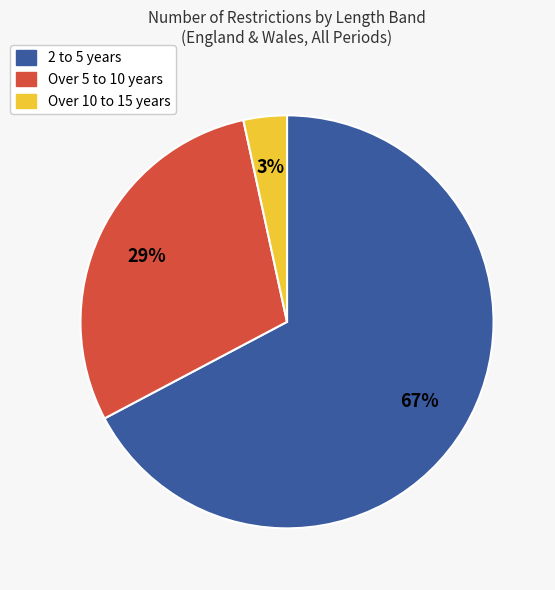

Is there any slice that represents more than half of the pie?

Yes